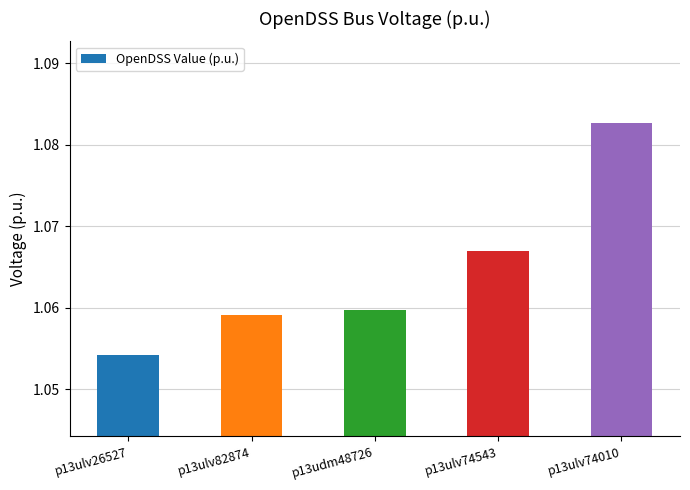

At which category does the chart reach its minimum across all series?

p13ulv26527